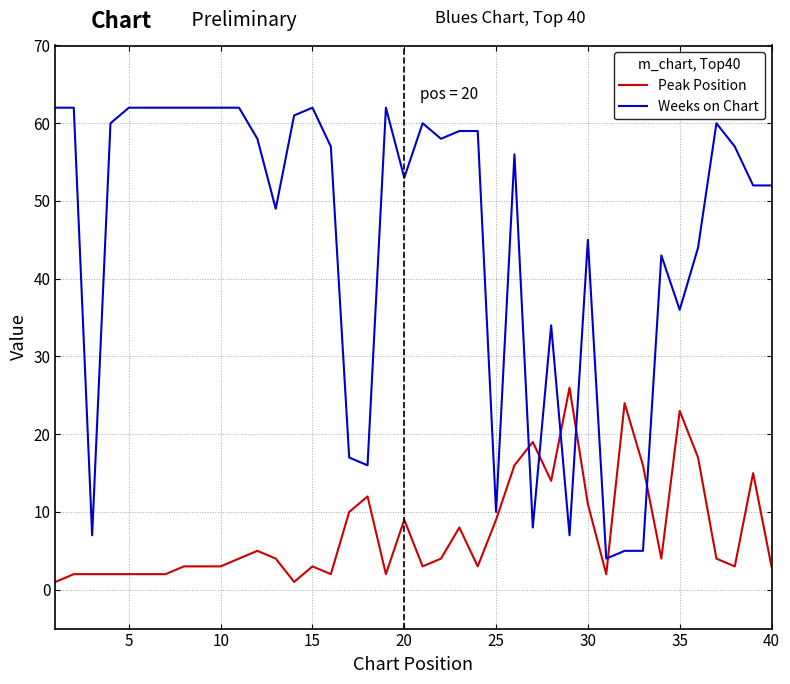

Which series has the largest range (max minus min)?

Weeks on Chart